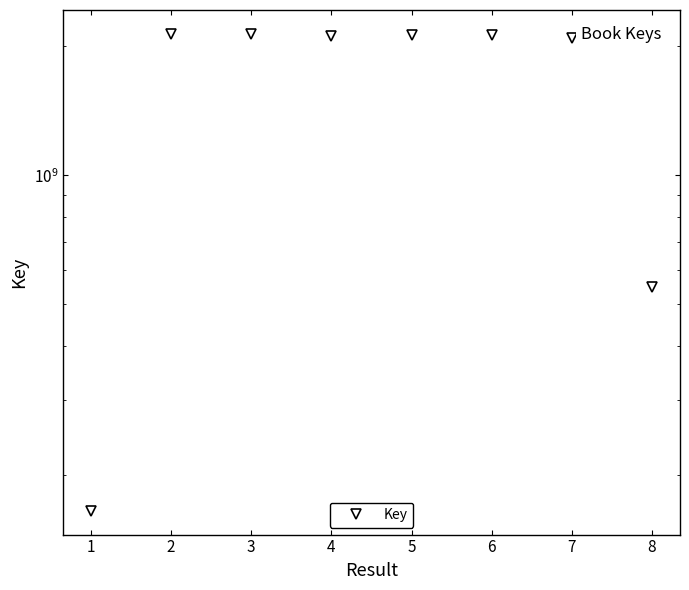

How many categories are shown in the chart?

8